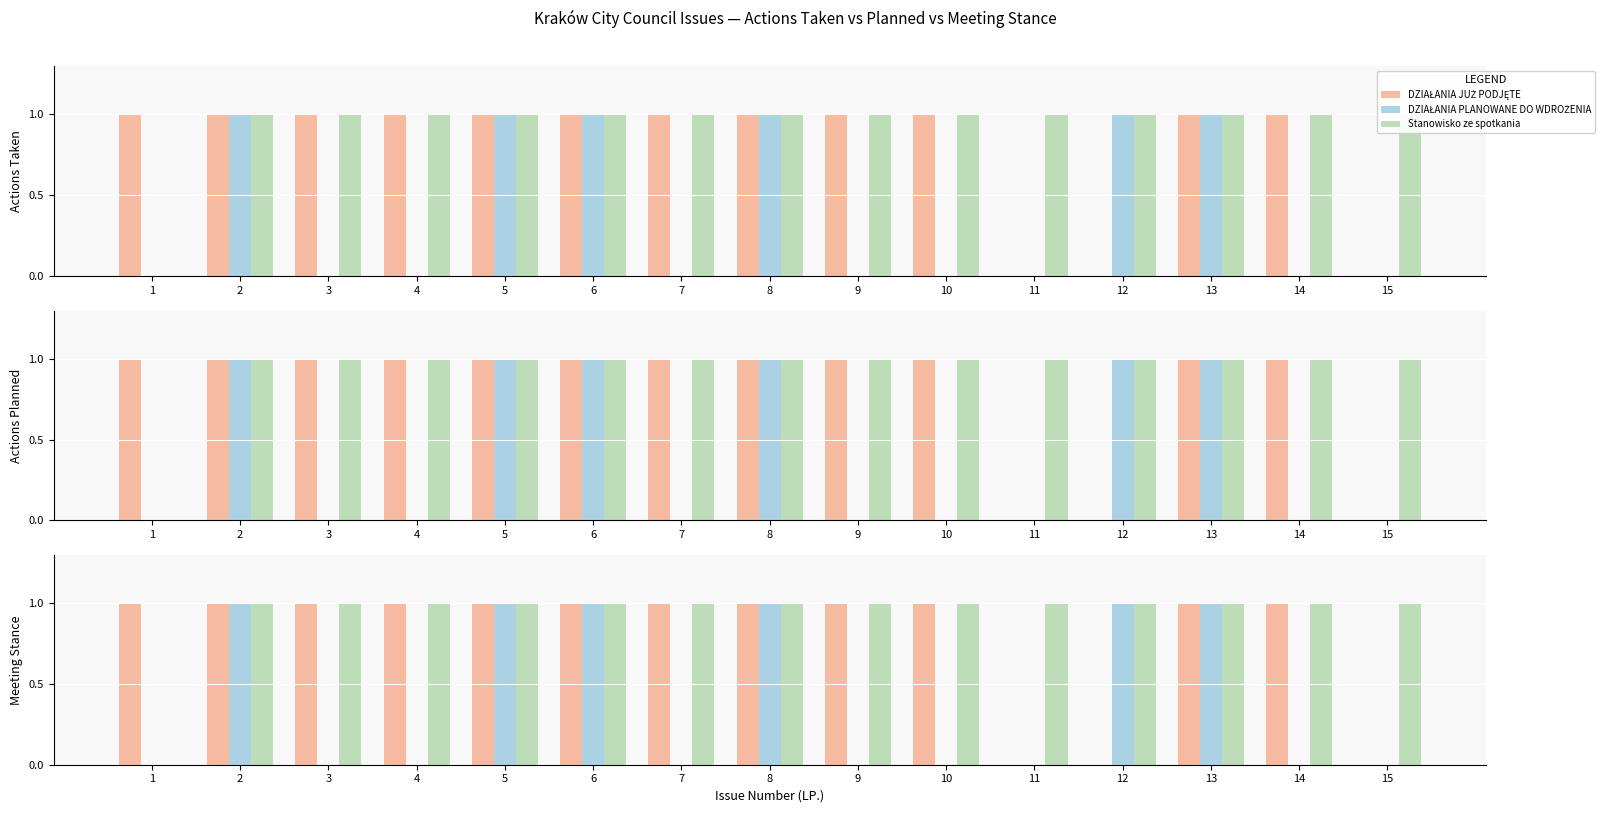

The DZIAŁANIA PLANOWANE DO WDROŻENIA series shows 0 at 1. True or false?

True